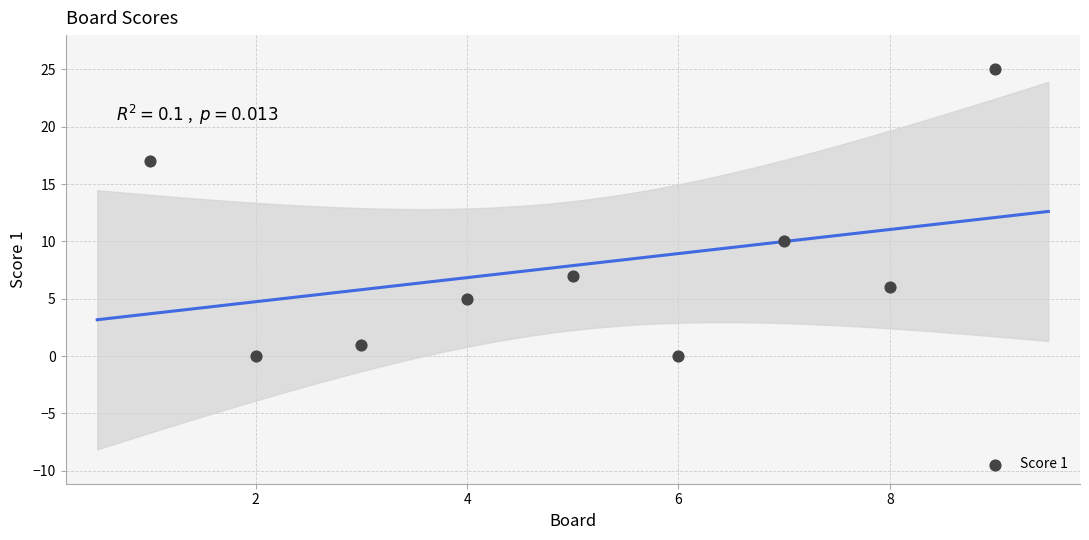

What is the range of X values (max minus min)?

8